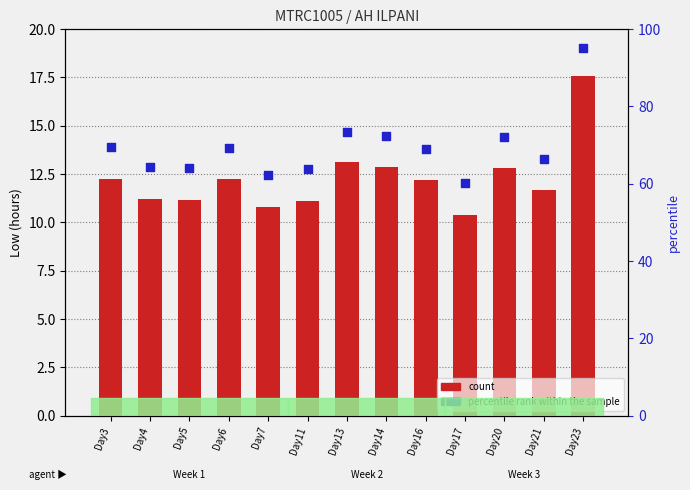

At which category is the sum across all series the highest?

Day23